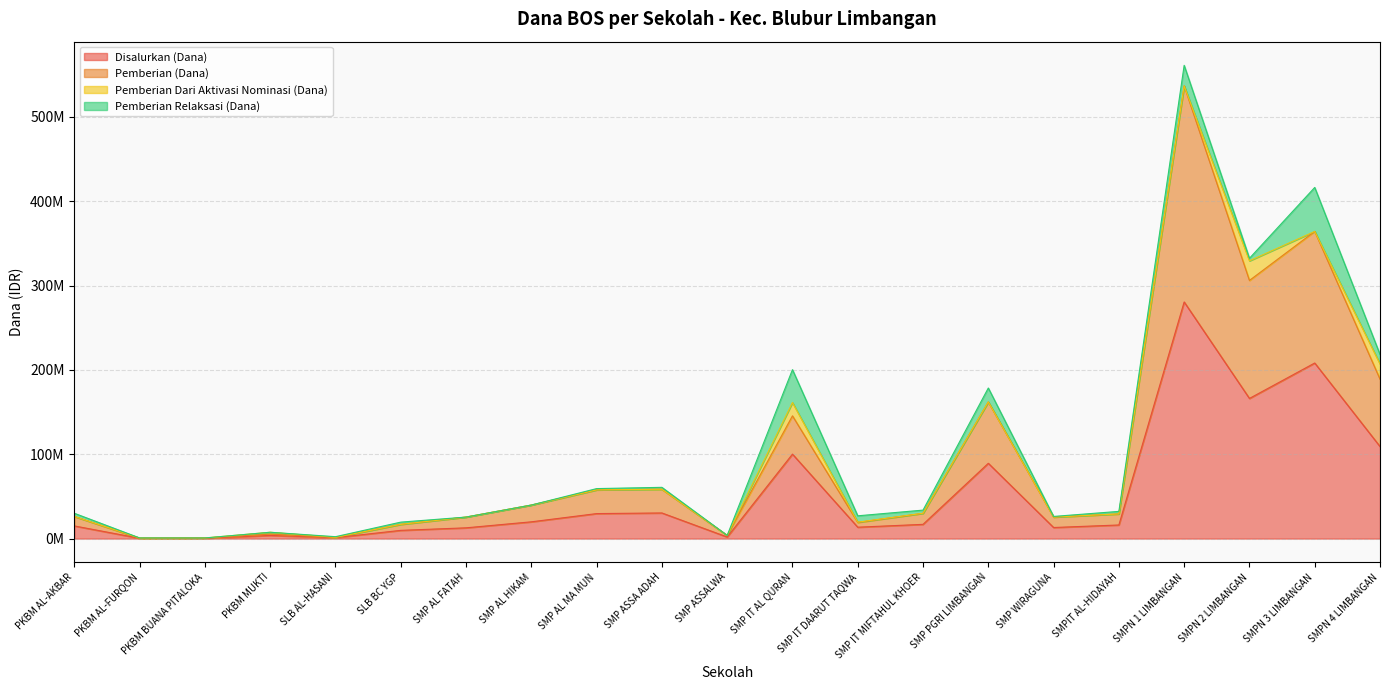

Where does the Disalurkan (Dana) series first go above 16125000?

SMP AL HIKAM